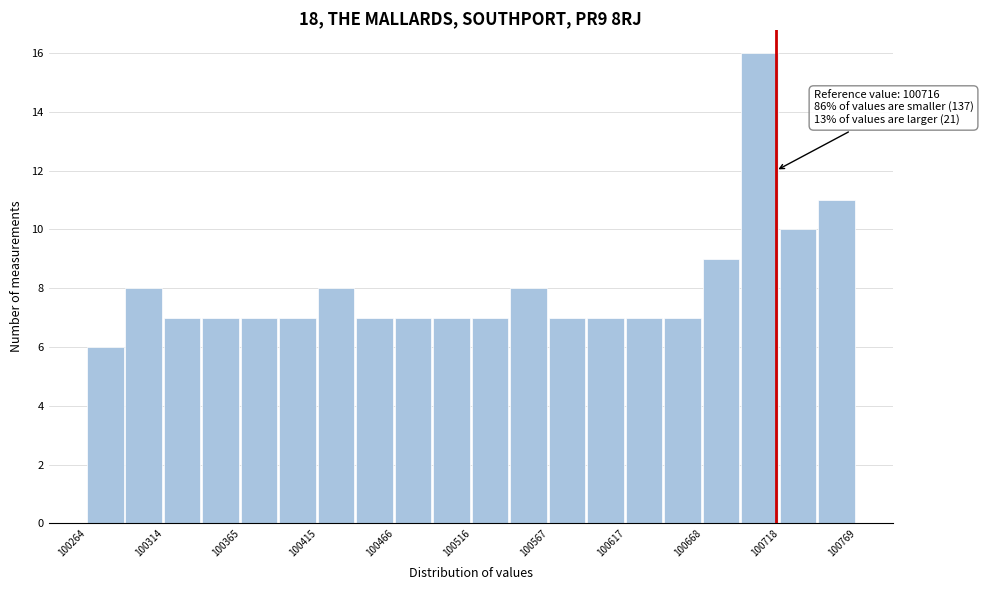

Read against the x-axis, roughly where is the centre of the tallest bar?

100710